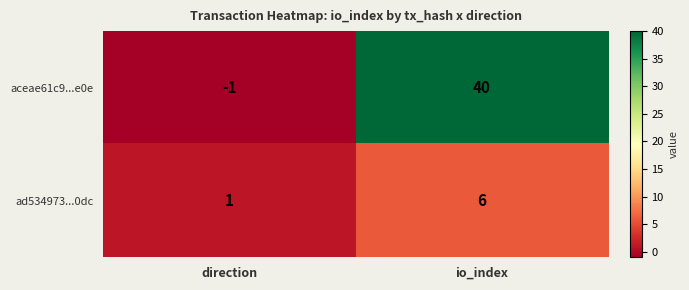

True or false: ad534973...0dc has a value of 1 at direction.

True